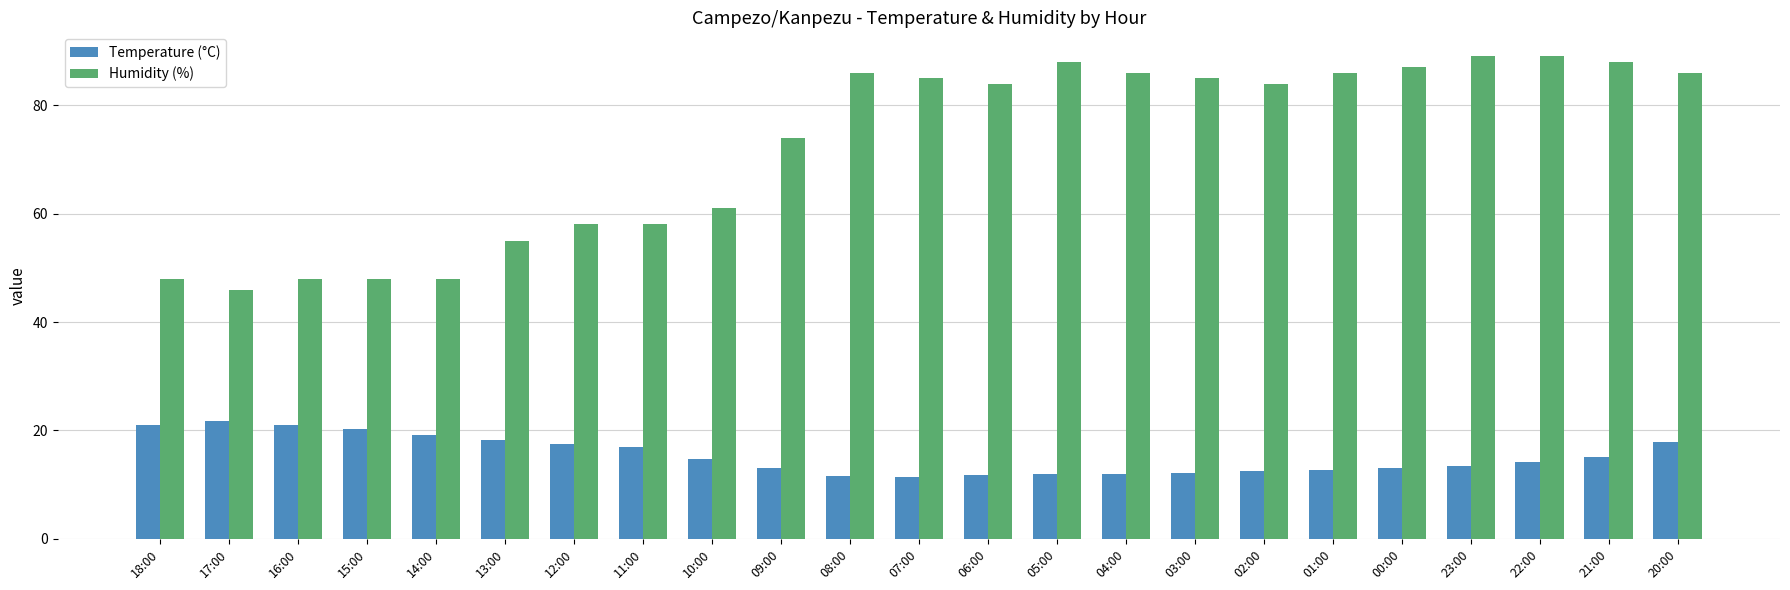

What is the difference between the highest and lowest values at 11:00?

41.0